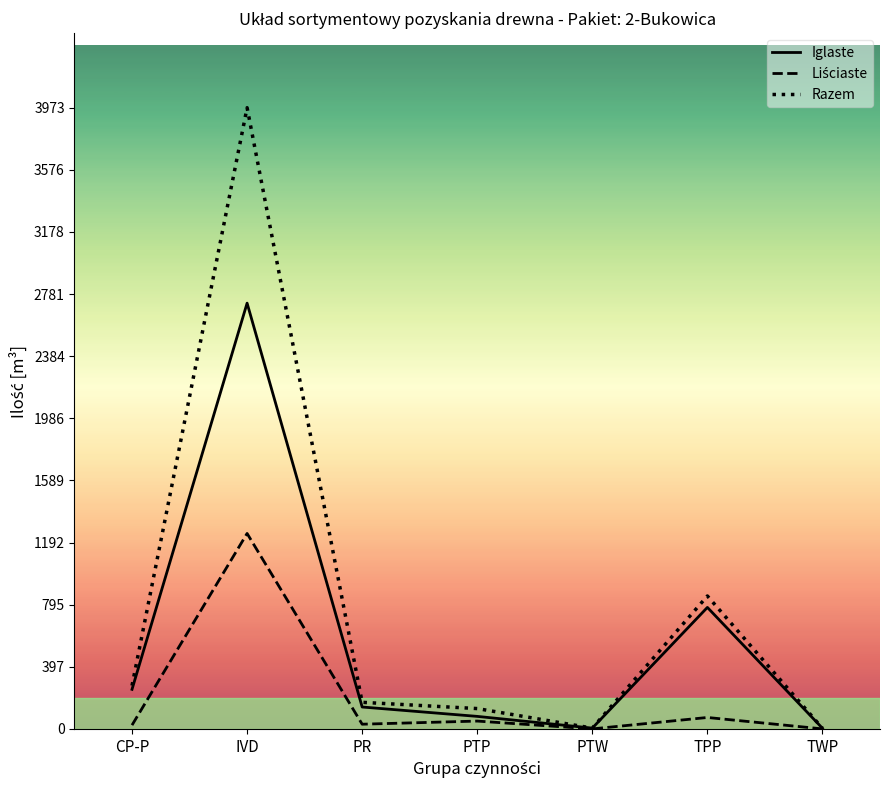

At which category is the sum across all series the highest?

IVD